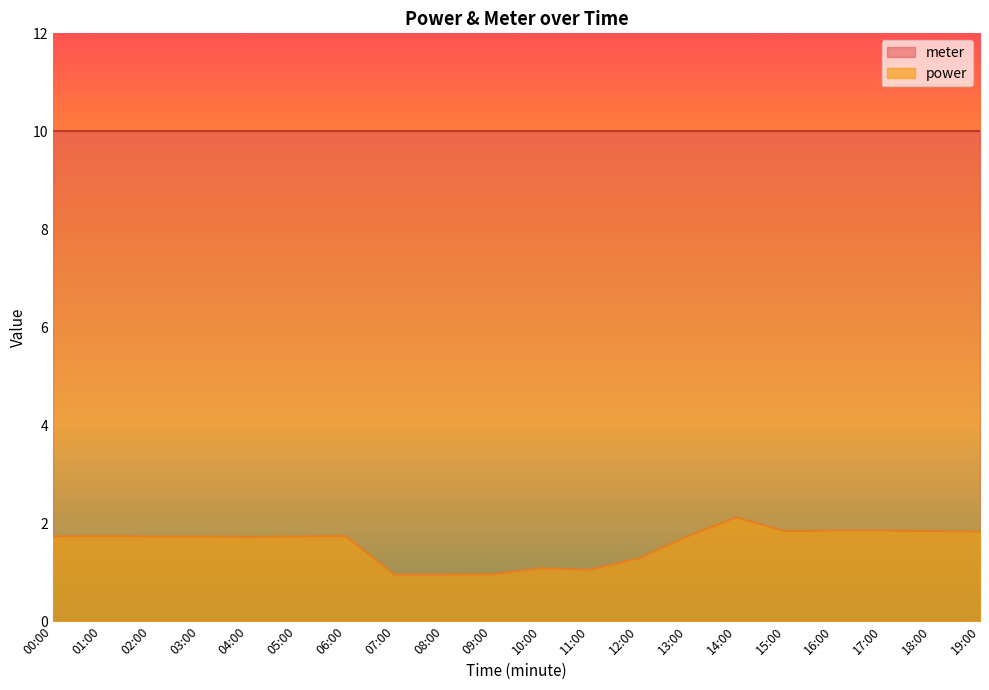

Where is the first local minimum?

04:00